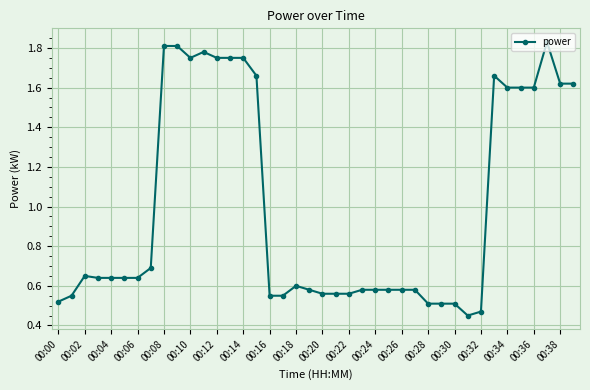

What is the difference between the maximum and minimum values?

1.4